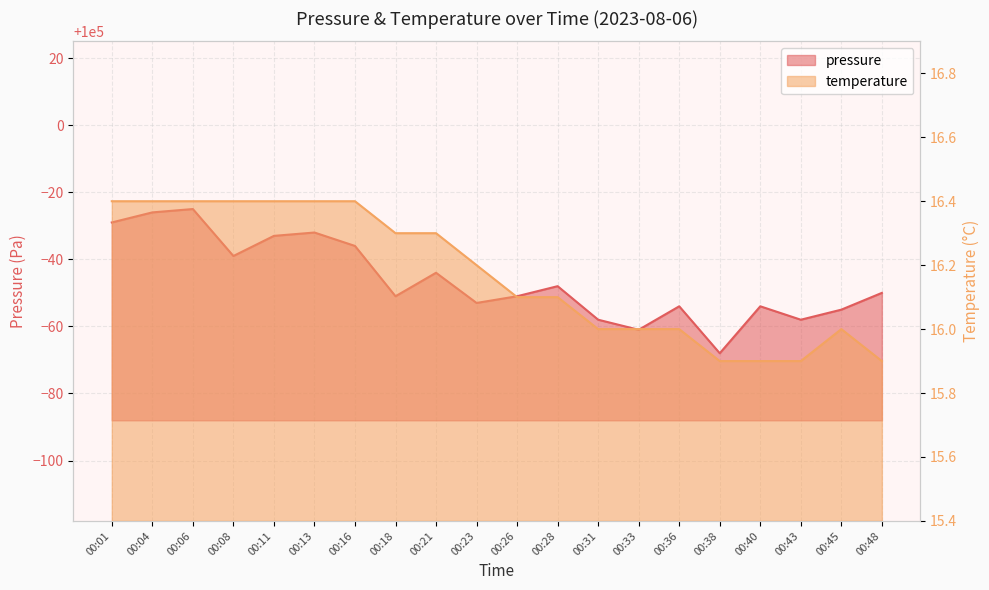

In temperature, how many points are higher than both neighbors (excluding endpoints)?

1